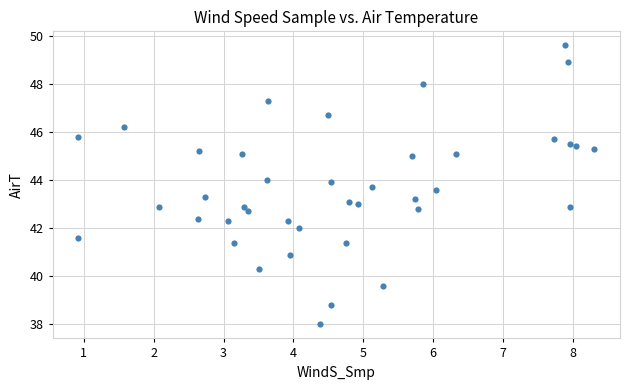

What is the range of Y values (max minus min)?

11.6